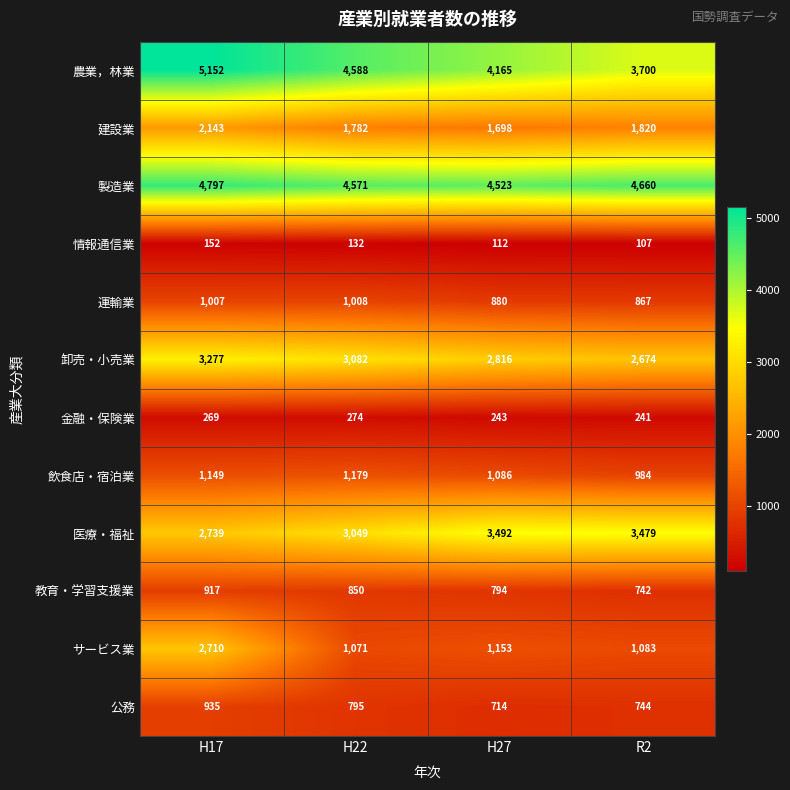

Count the 製造業 values in the range 4571 to 4797.

3